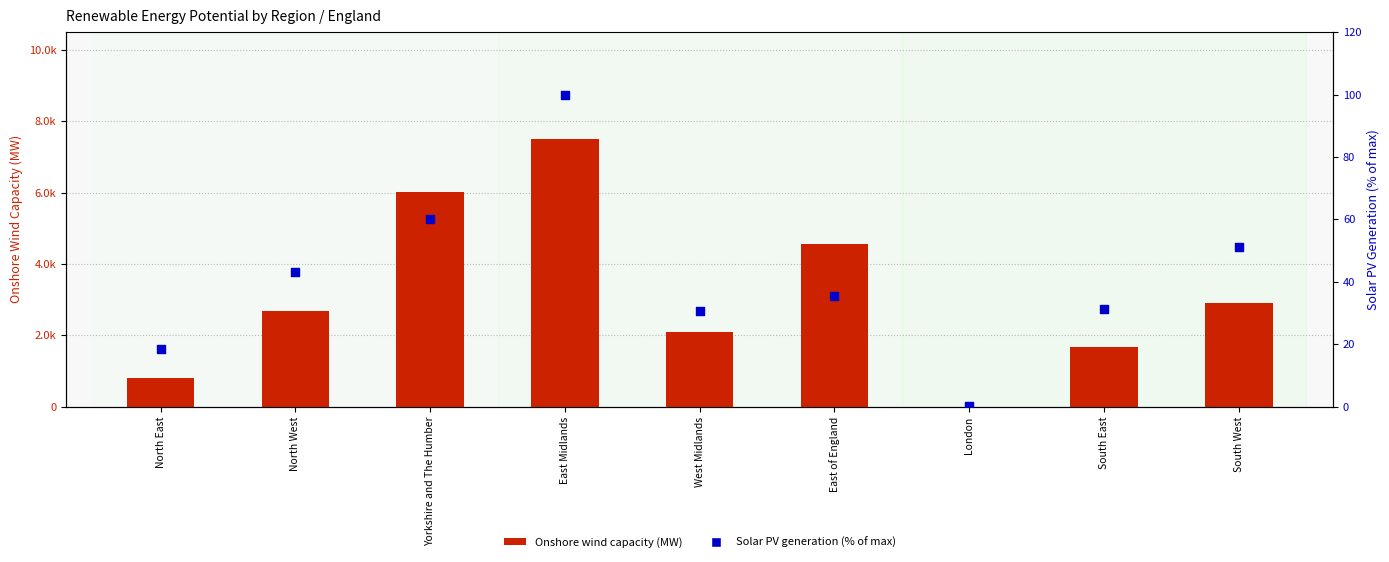

Which series contains the lowest Y value?

Onshore wind capacity (MW)